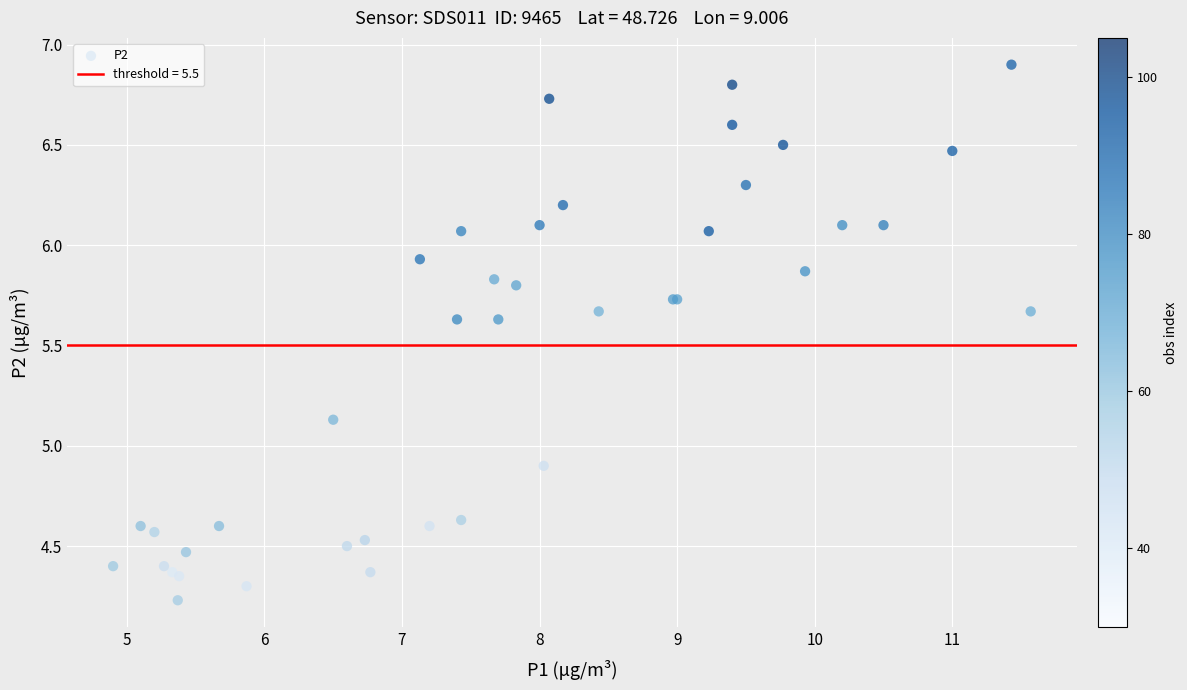

What Y value in the scatter plot is closest to 5?

4.9